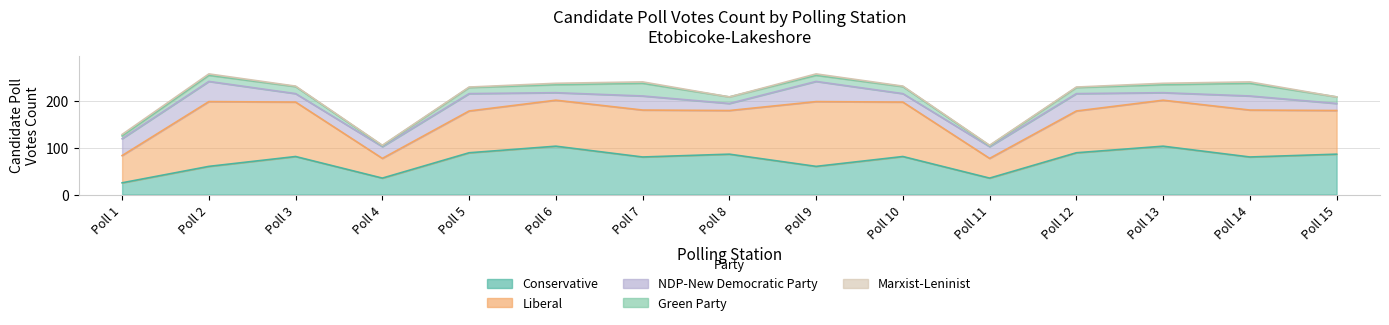

Which series changed the most between Poll 1 and Poll 15?

Conservative